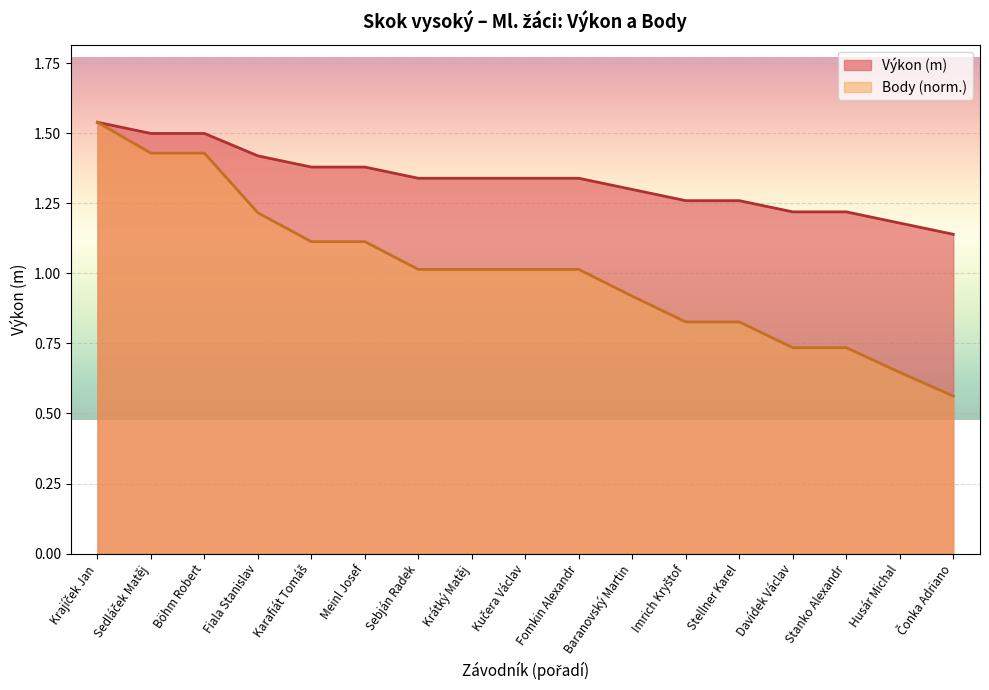

Which series has the largest total across all categories?

Výkon (m)